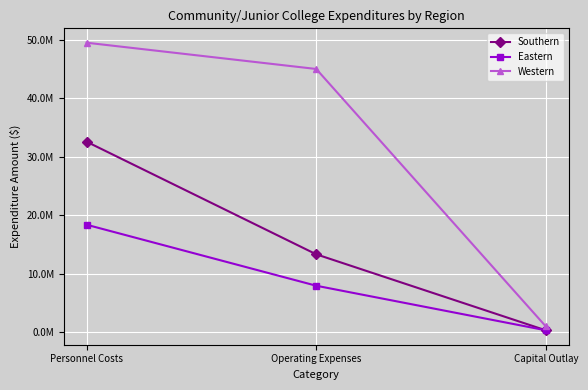

What is the minimum value shown in the chart?

350000